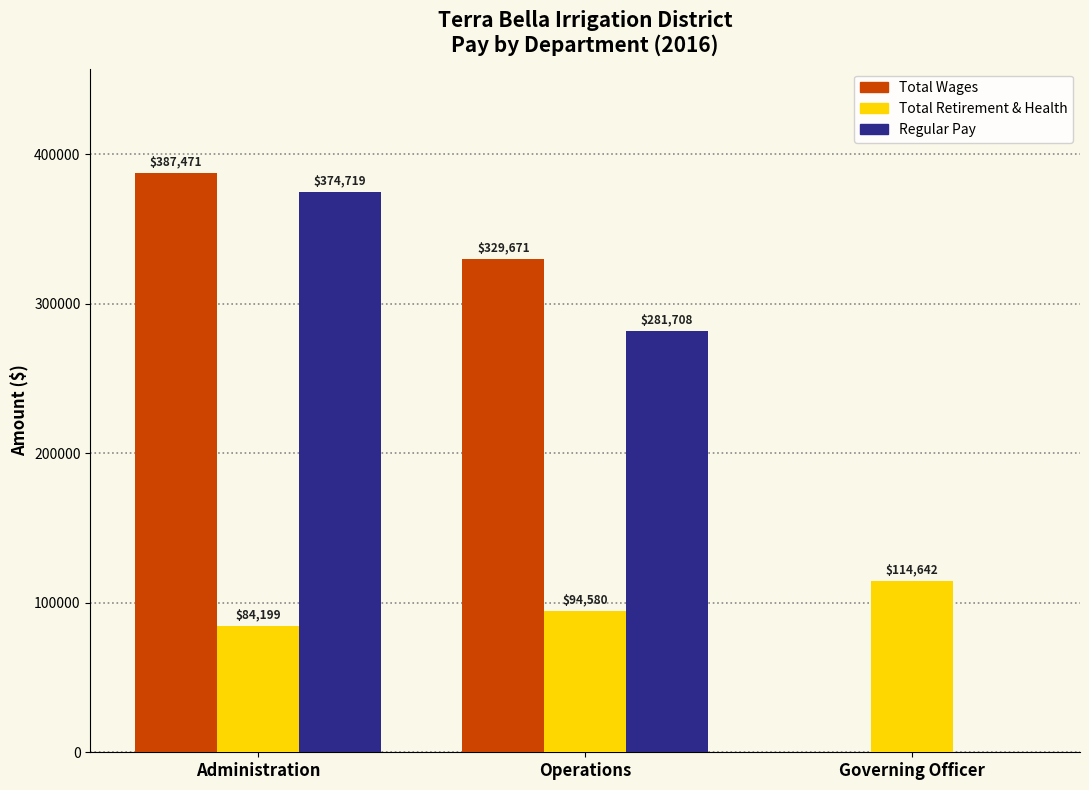

What is the greatest value displayed?

387471